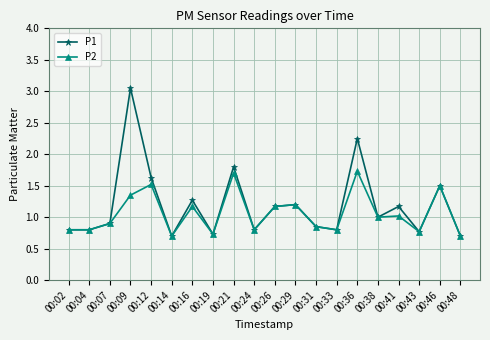

At 00:09, list the series in order from largest to smallest.

P1, P2